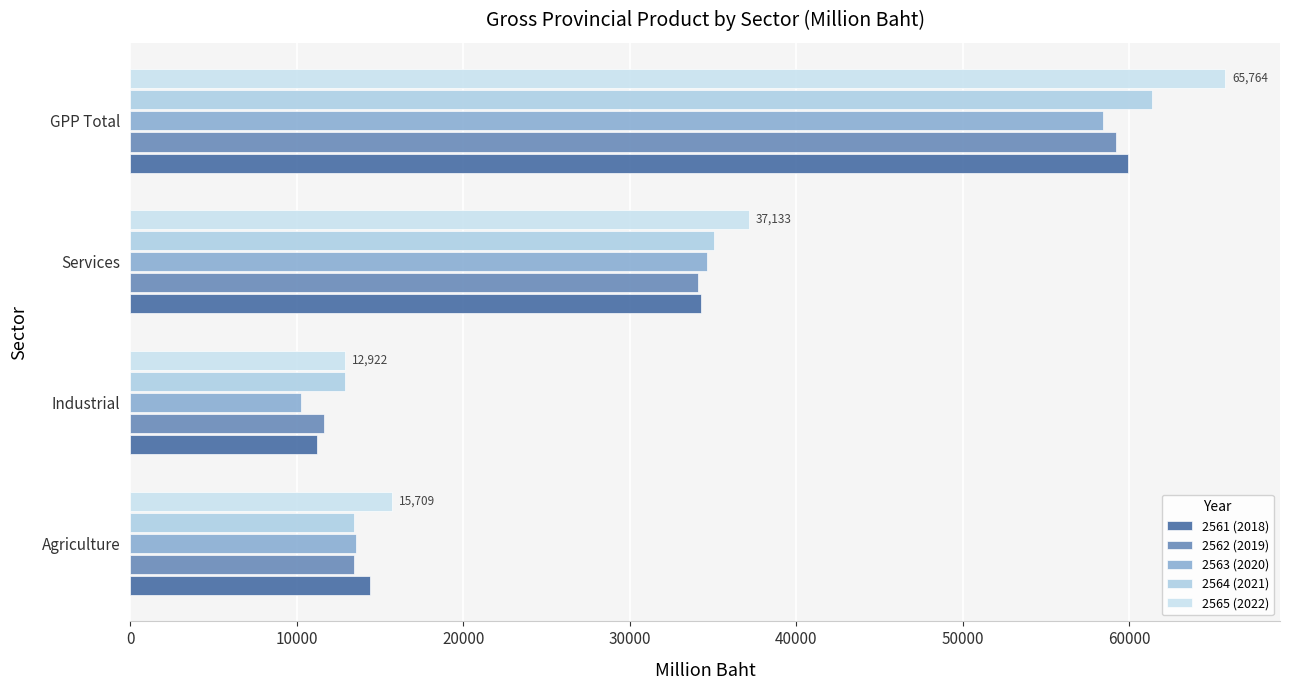

Which series has the largest range (max minus min)?

2565 (2022)